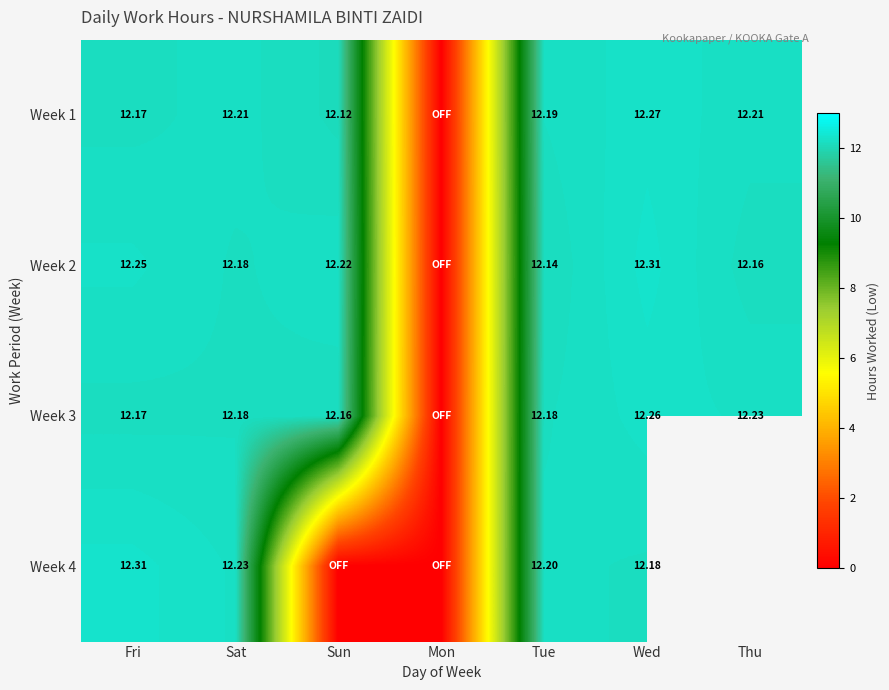

Is the value of Week 2 at Fri greater than the value of Week 1 at Sat?

Yes